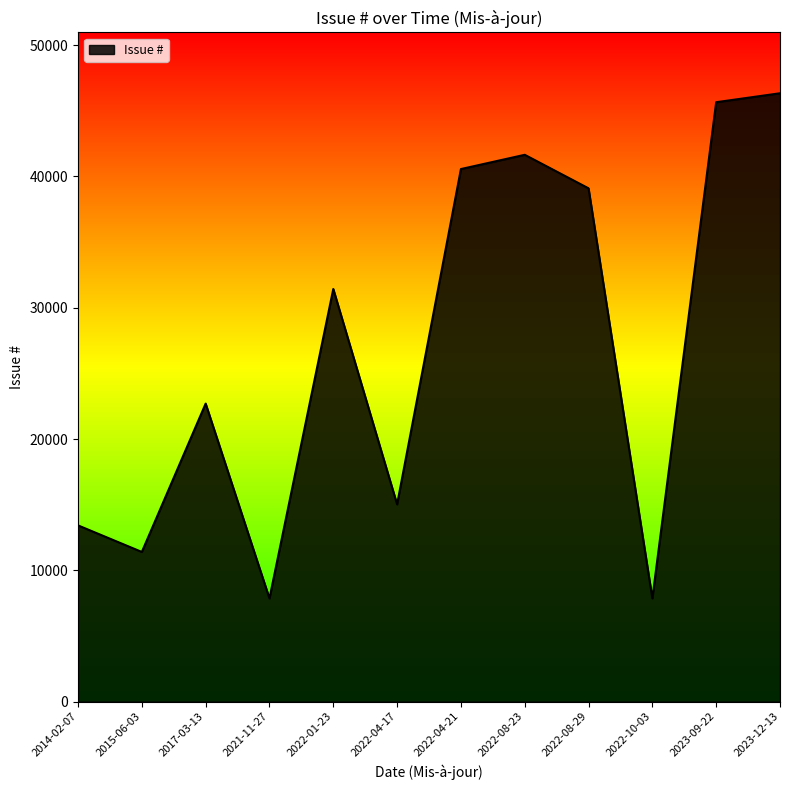

What is the ratio of the value at 2022-04-21 to the value at 2022-01-23?

1.3